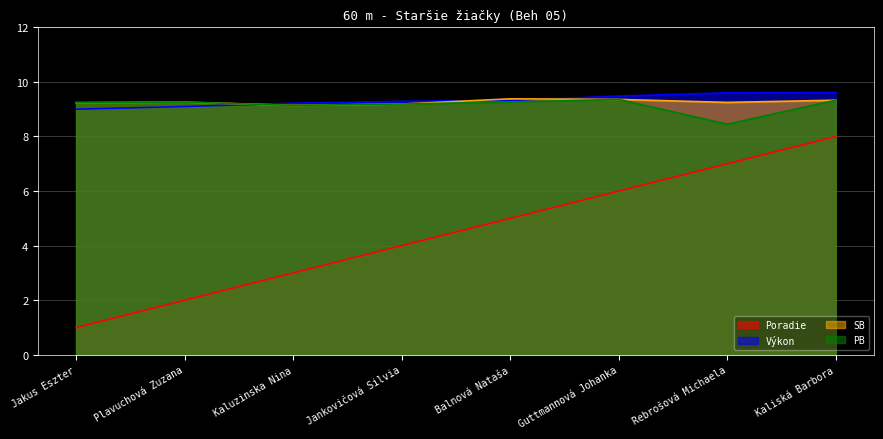

Which series changed the most between Jankovičová Silvia and Guttmannová Johanka?

Poradie